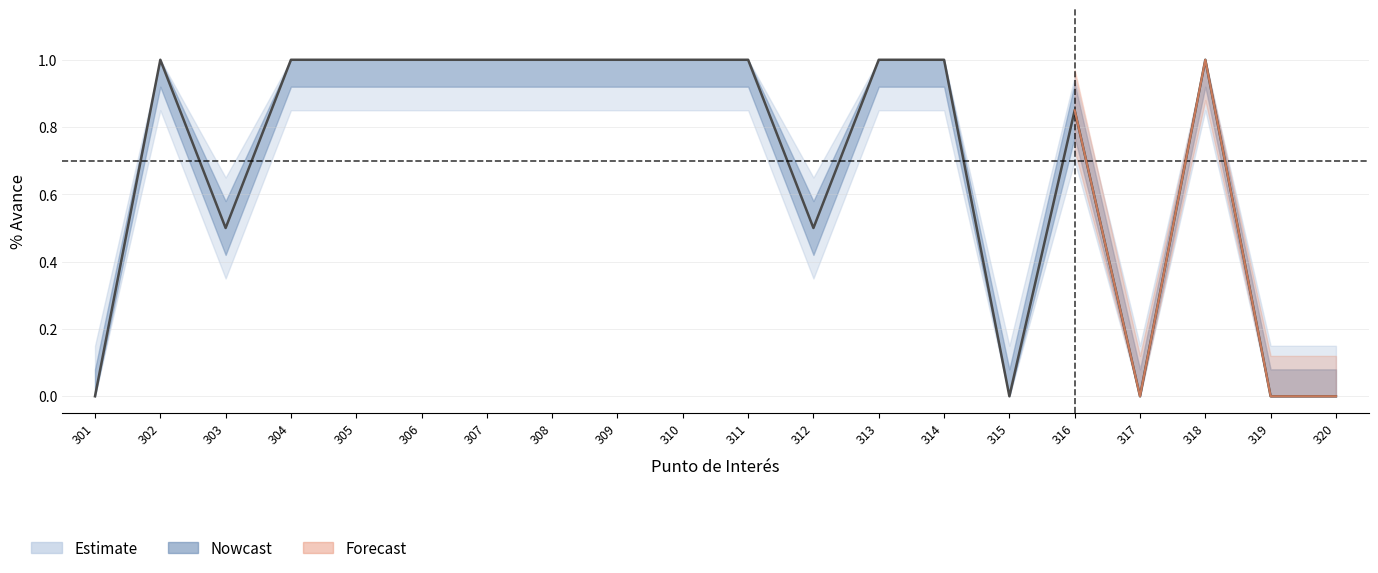

Reading right to left, transcribe all the data shown in this chart.

0.0	0.0	1.0	0.0	0.8	0.0	1.0	1.0	0.5	1.0	1.0	1.0	1.0	1.0	1.0	1.0	1.0	0.5	1.0	0.0